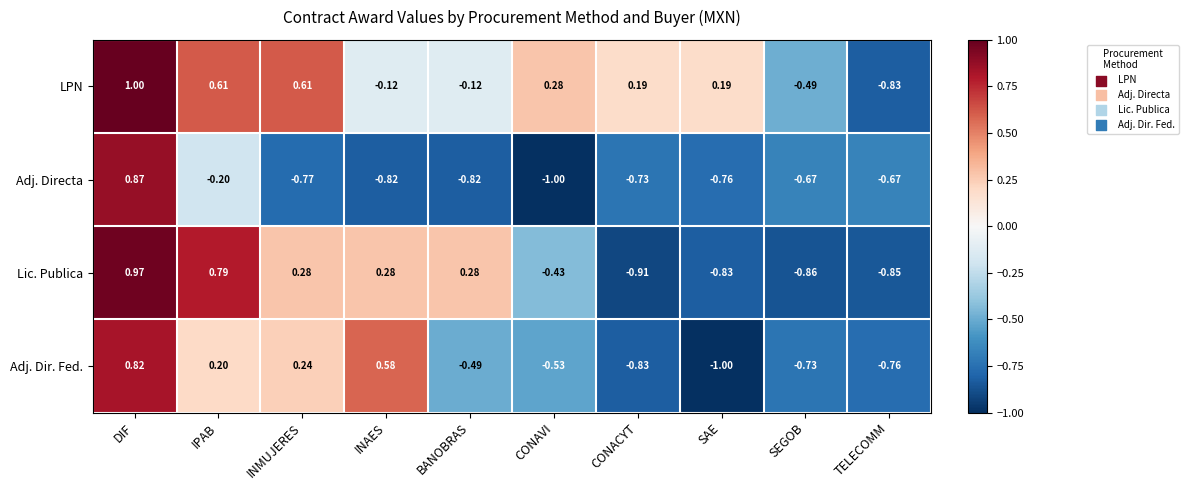

At which category is the sum across all series the highest?

DIF